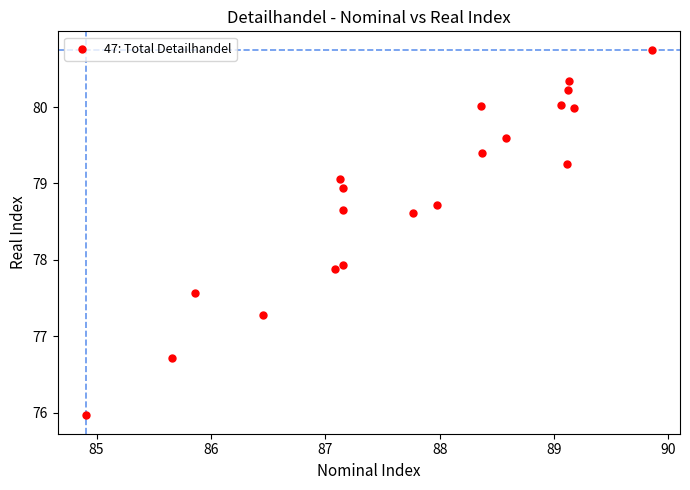

What Y value in the scatter plot is closest to 78?

77.9